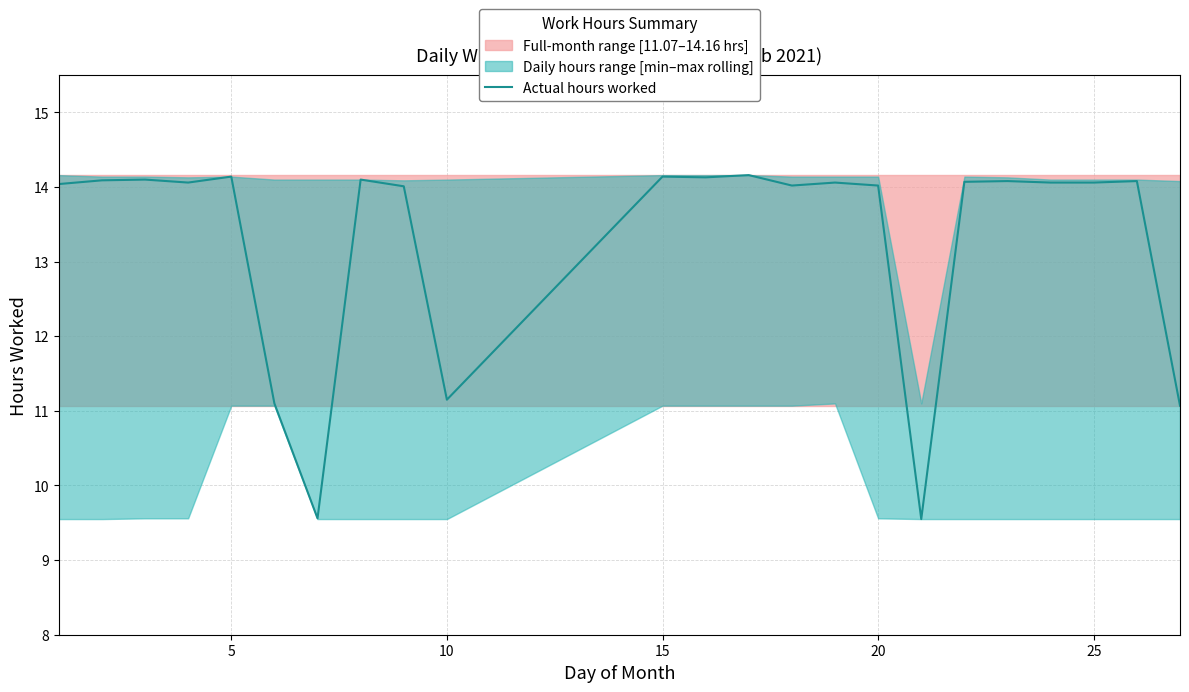

Is it true that Actual hours worked equals 9.0 at 20?

False